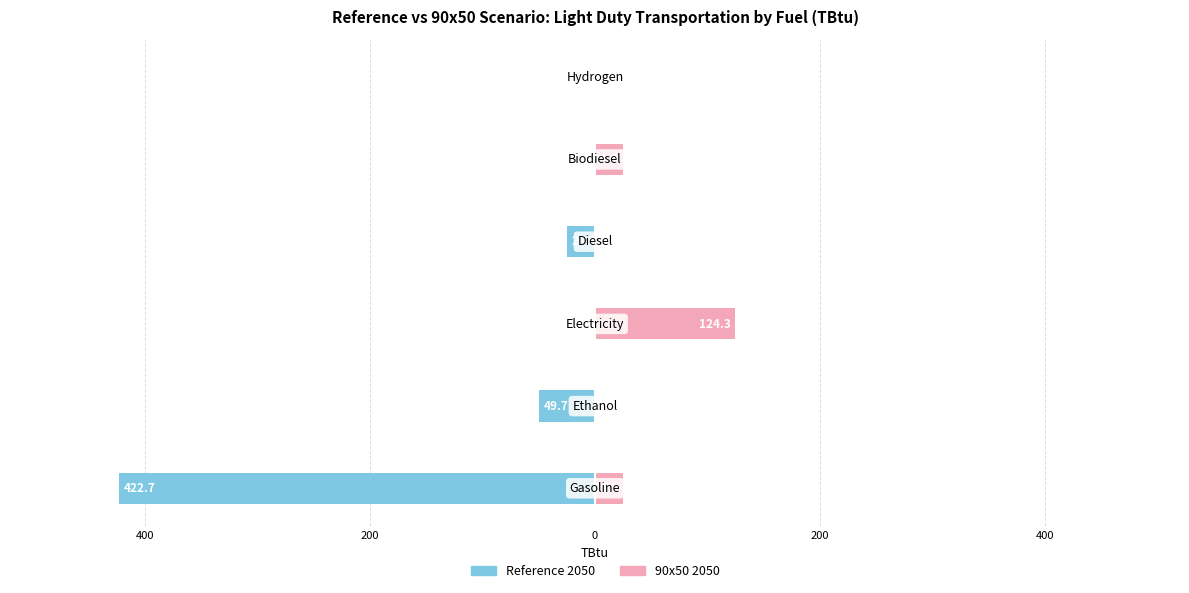

Reading right to left, extract all data points from this chart.

Reference 2050: 0.0	0.0	-24.9	0.0	-49.7	-422.7
90x50 2050: 0.0	24.9	0.0	124.3	0.0	24.9